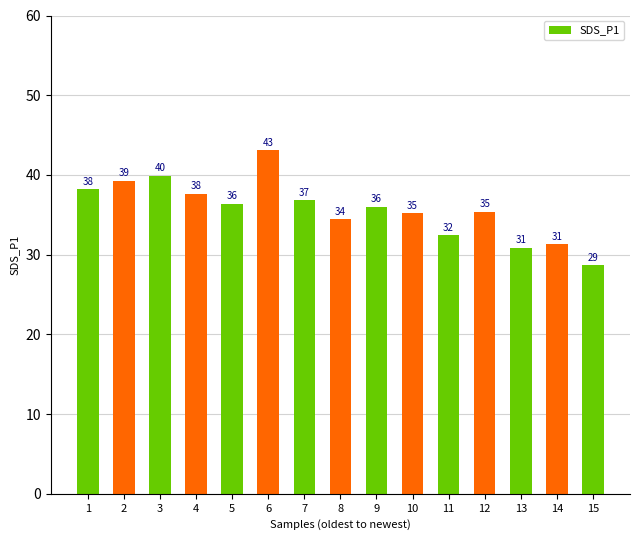

Approximately how many times larger is the value at 1 compared to 10?

1.1